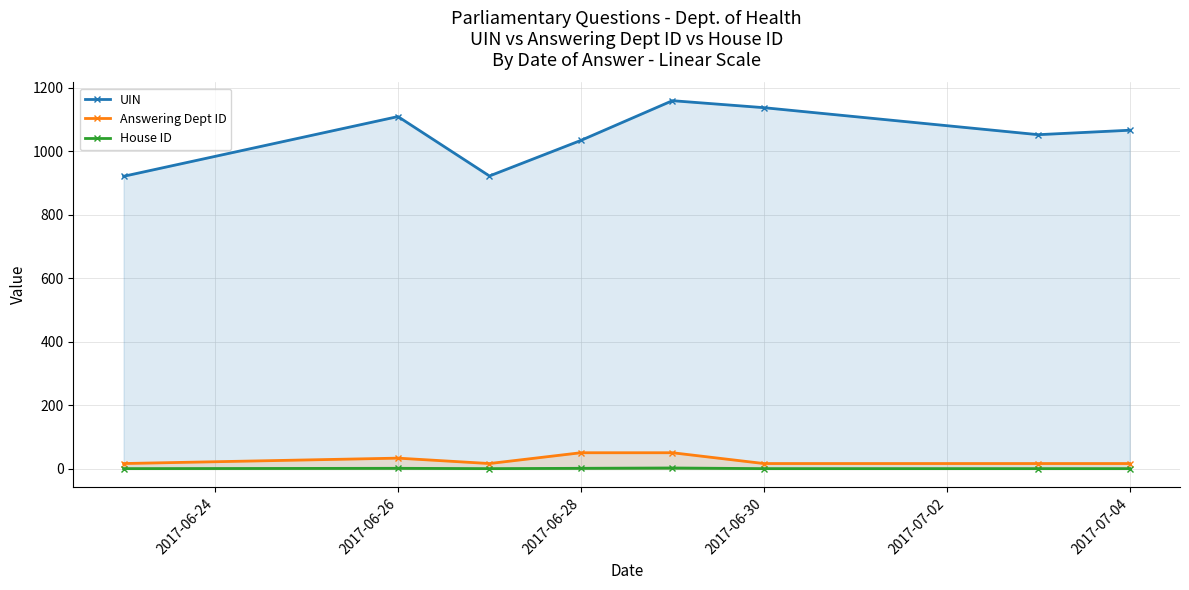

Is the value of UIN at 2017-06-28 greater than the value of Answering Dept ID at 2017-07-04?

Yes